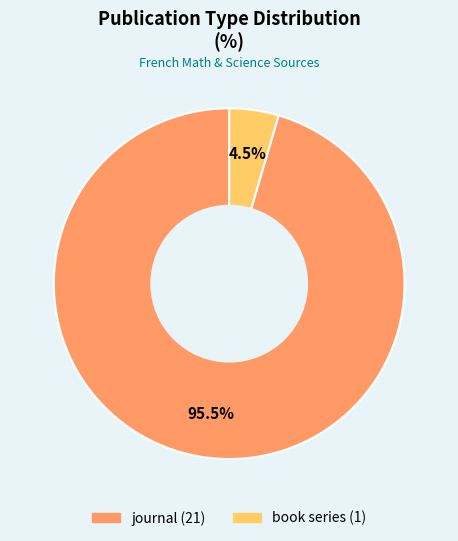

Does any single category account for the majority?

Yes